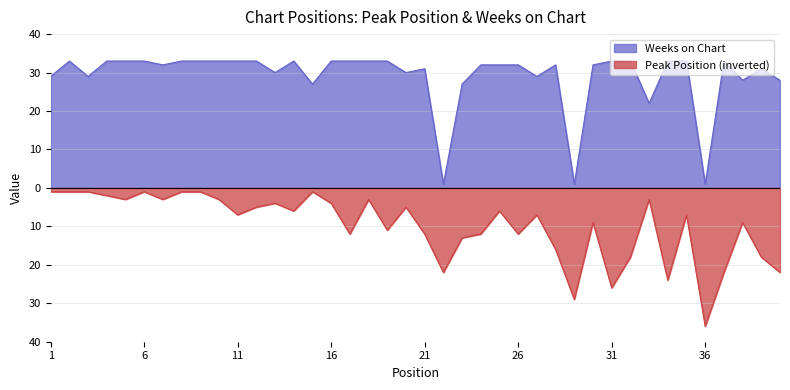

What is the minimum value shown in the chart?

-36